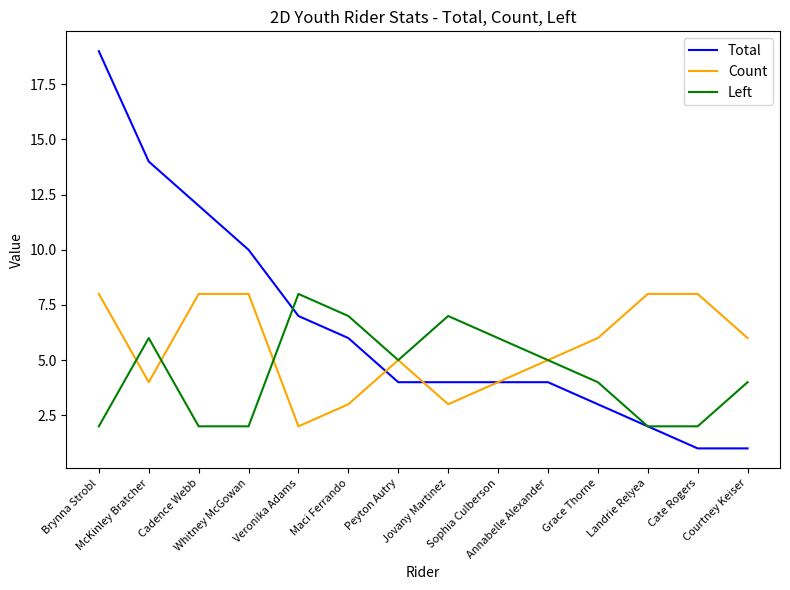

What is the difference between the maximum and minimum values in the Total series?

18